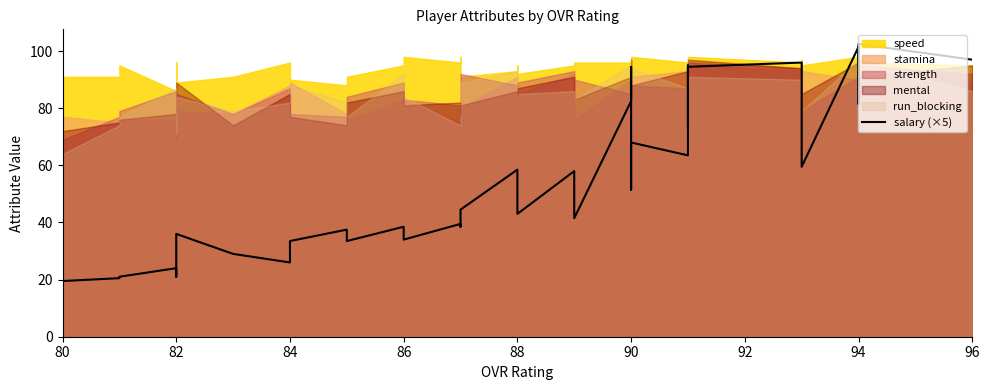

What is the greatest value displayed?

102.5